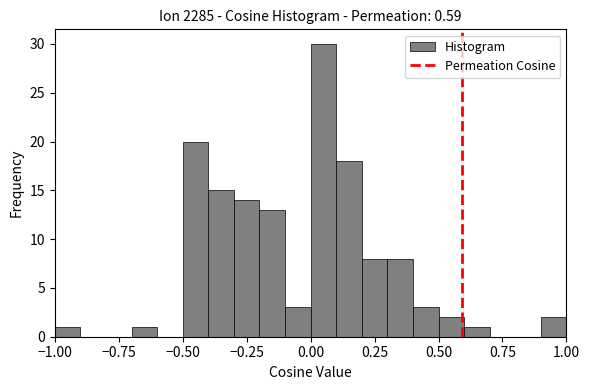

Read against the x-axis, roughly where is the centre of the tallest bar?

0.05